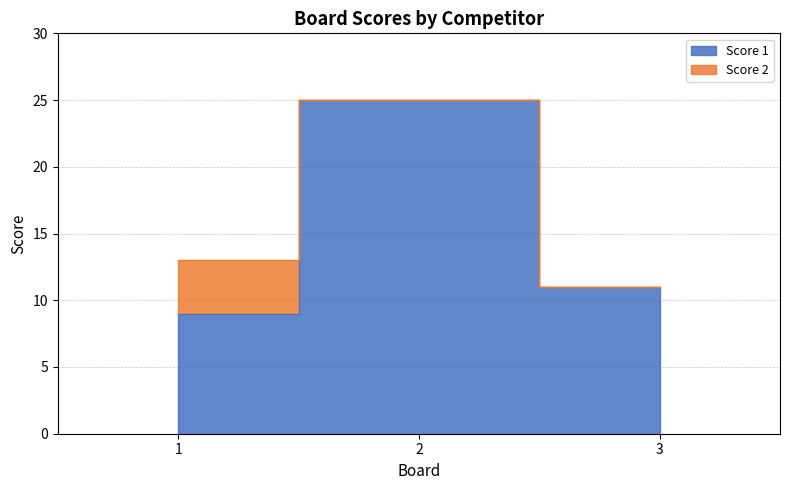

The value at 2 is 38. True or false?

False